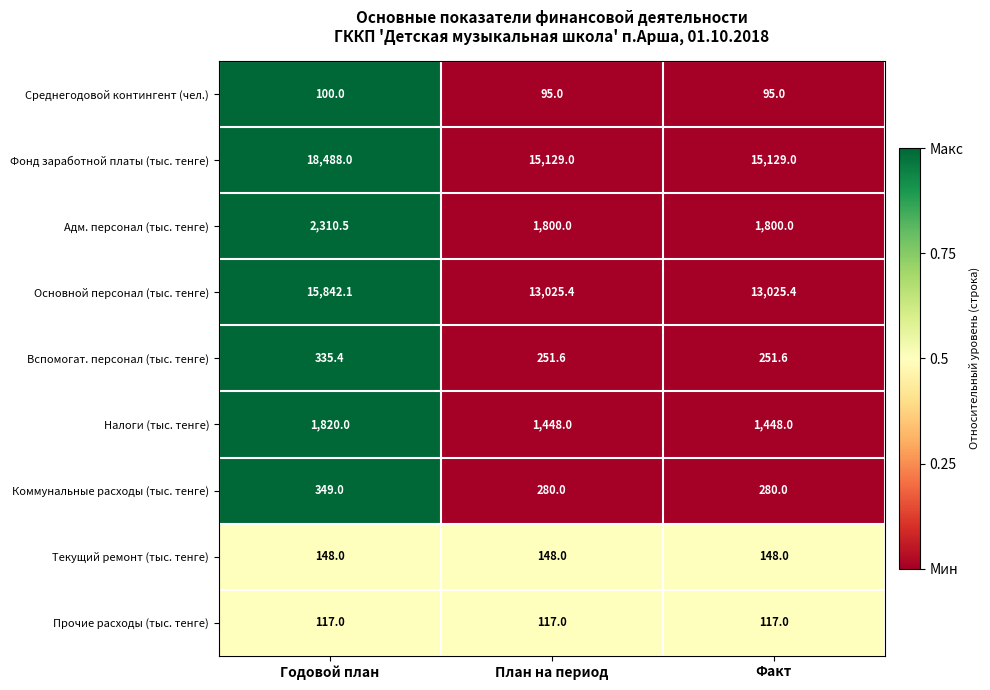

Between Годовой план and Факт, which series saw the biggest shift?

Фонд заработной платы (тыс. тенге)